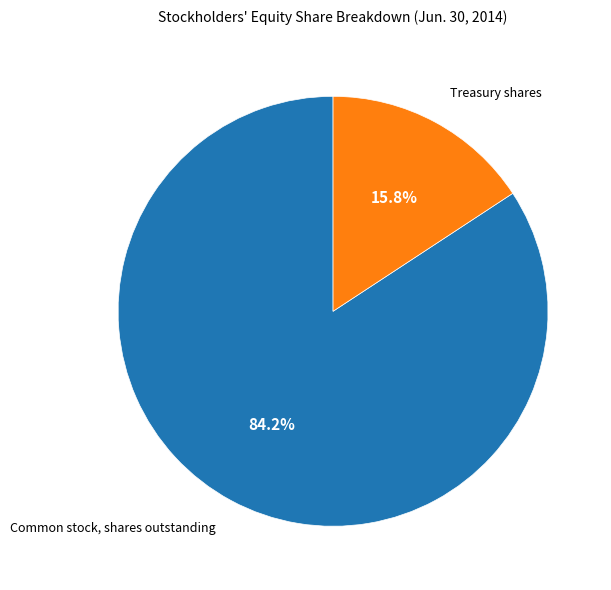

Is there any slice that represents more than half of the pie?

Yes